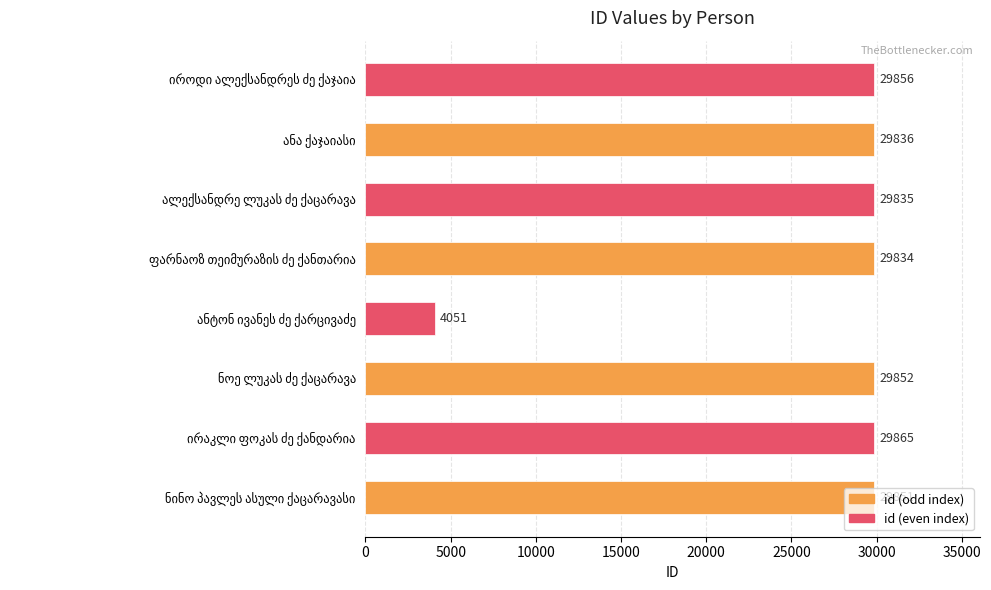

What is the difference between the second highest and second lowest values?

22